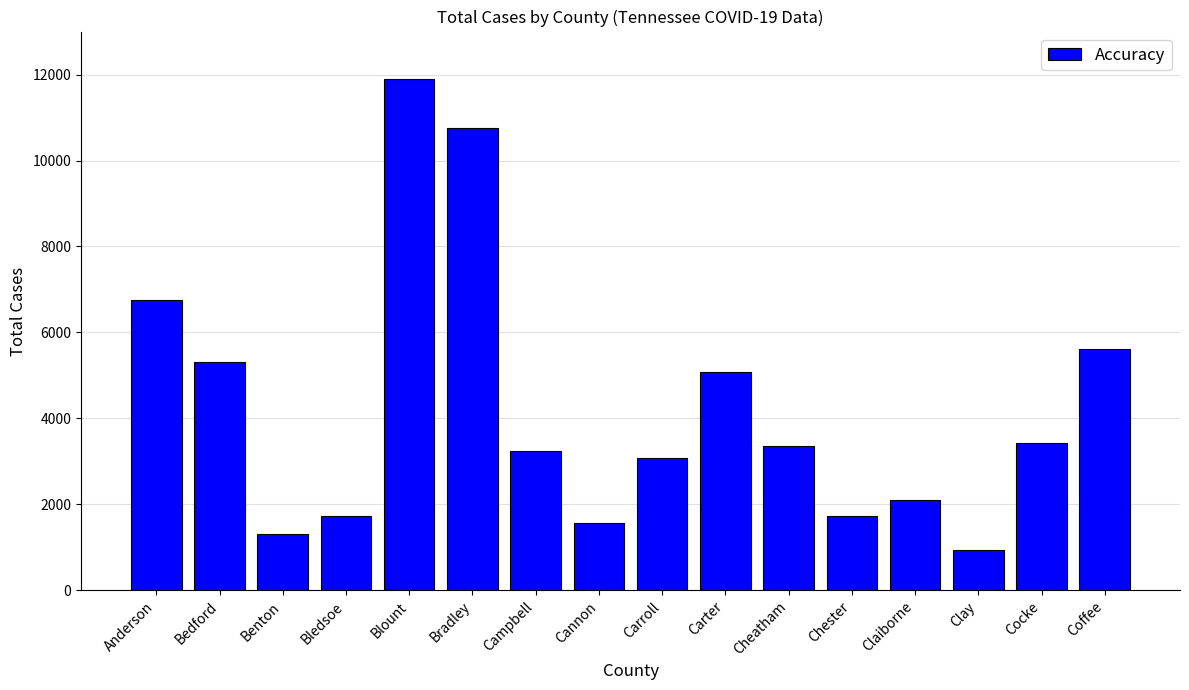

At which label does the data first exceed 3352?

Anderson